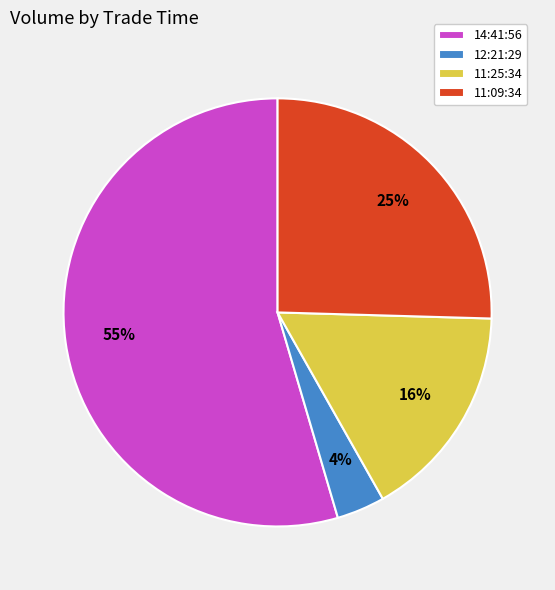

To the nearest percent, what is the average slice percentage?

25%